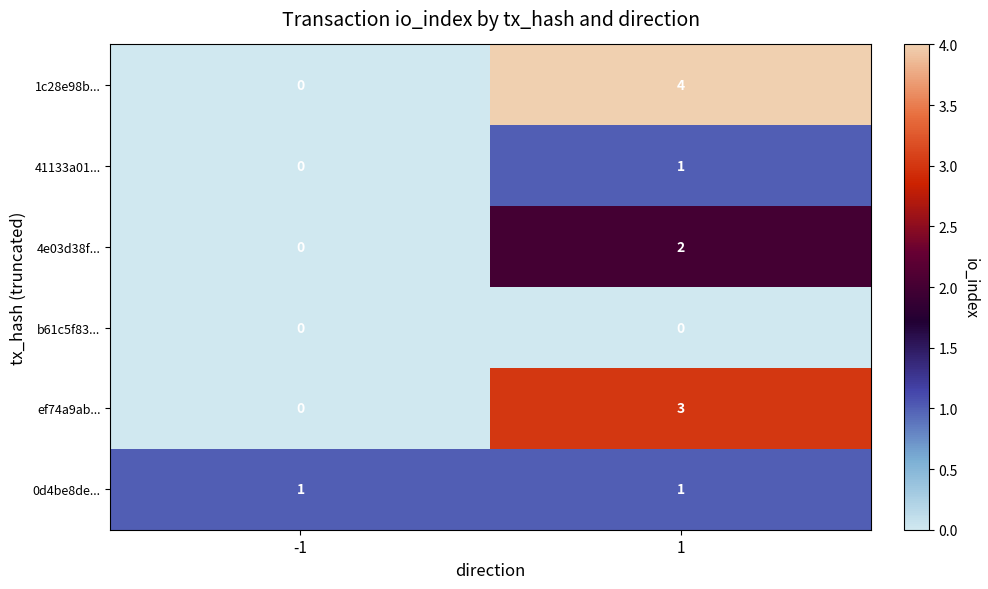

How many distinct data groups are displayed?

6